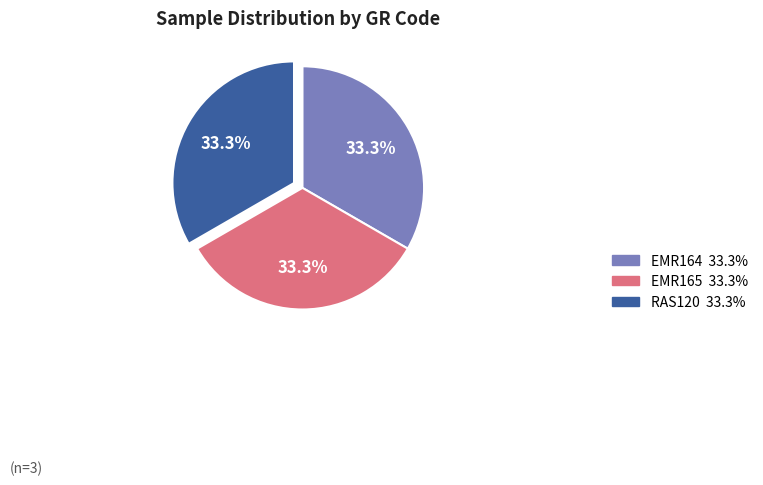

True or false: RAS120 accounts for 33% of the total.

True